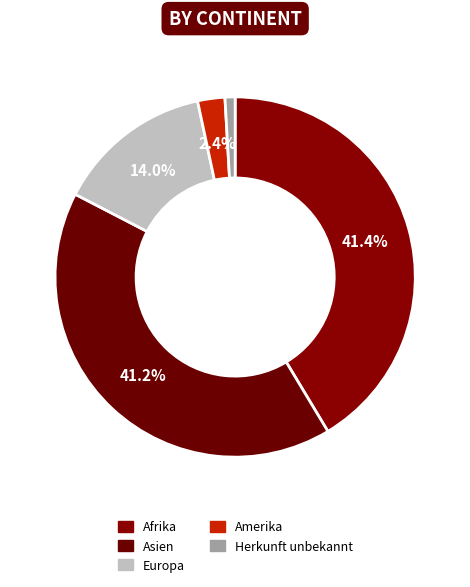

Rank the categories by value from highest to lowest.

Afrika, Asien, Europa, Amerika, Herkunft unbekannt